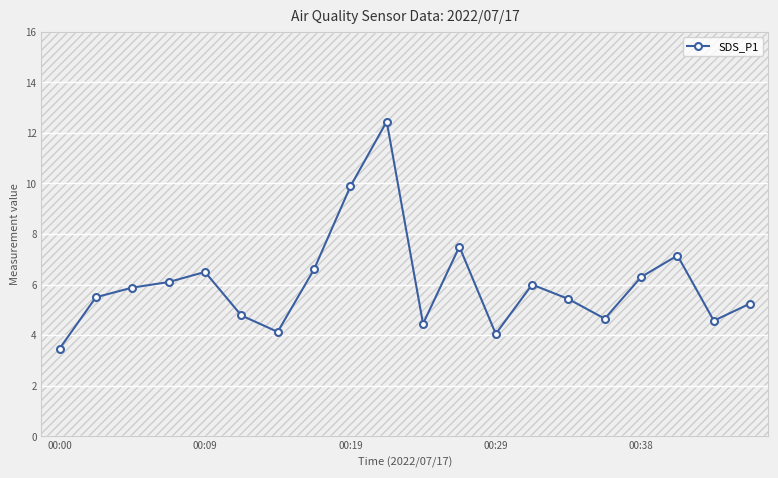

What is the difference between the maximum and minimum values?

9.0